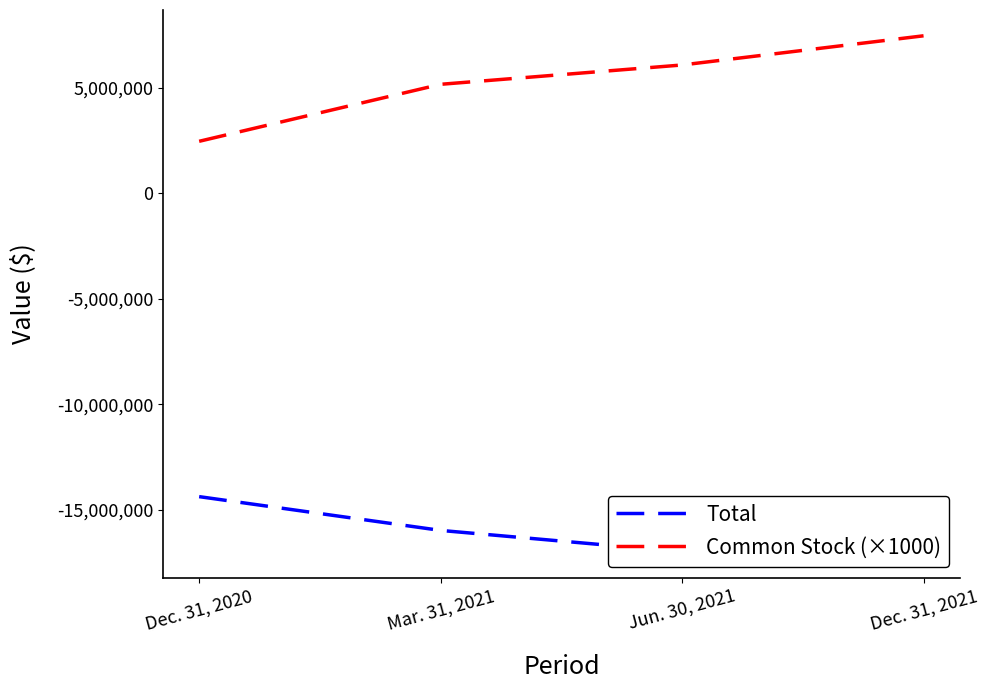

At which label does Common Stock (×1000) first exceed 6067000?

Dec. 31, 2021